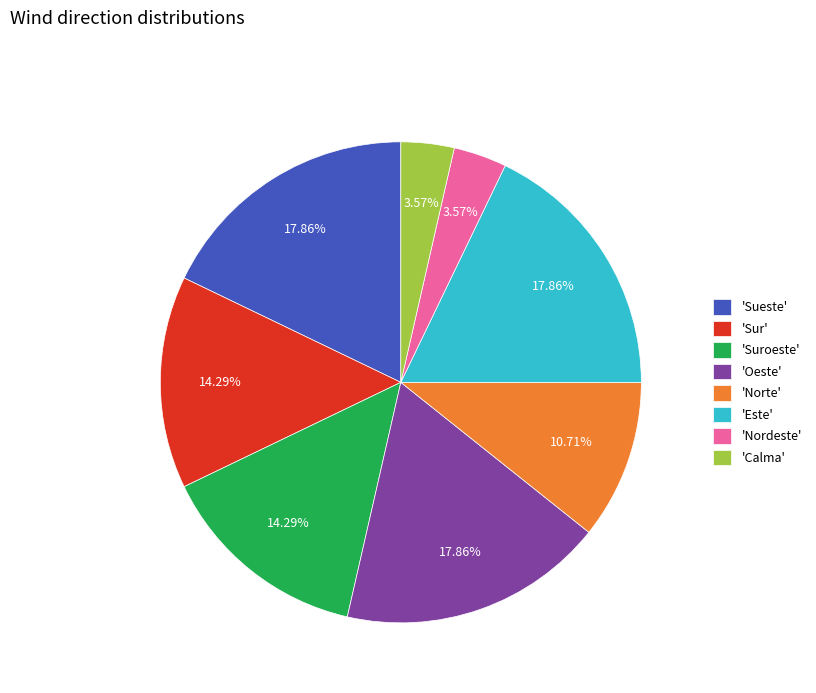

To the nearest percent, what is the difference between the largest and smallest slice percentages?

14%